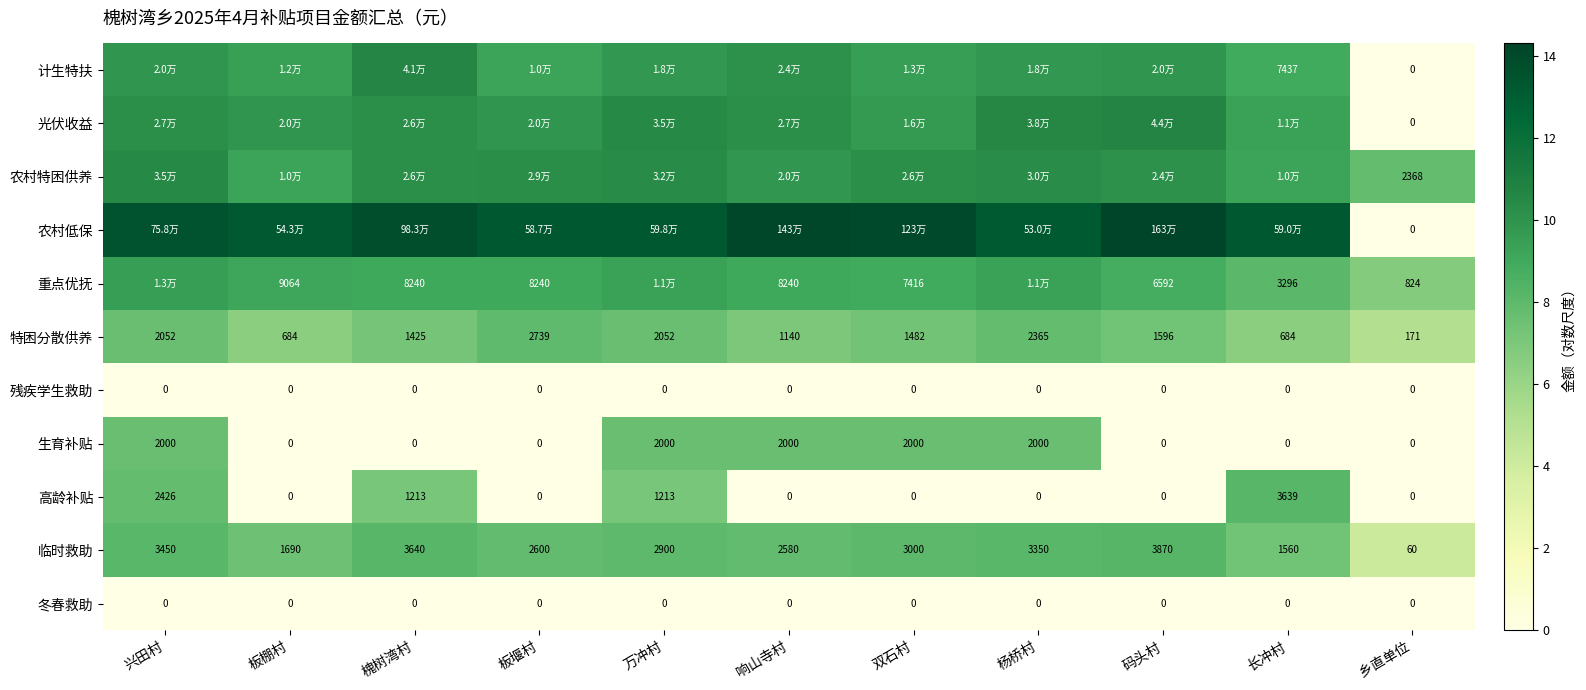

What is the maximum value shown in the chart?

14.3